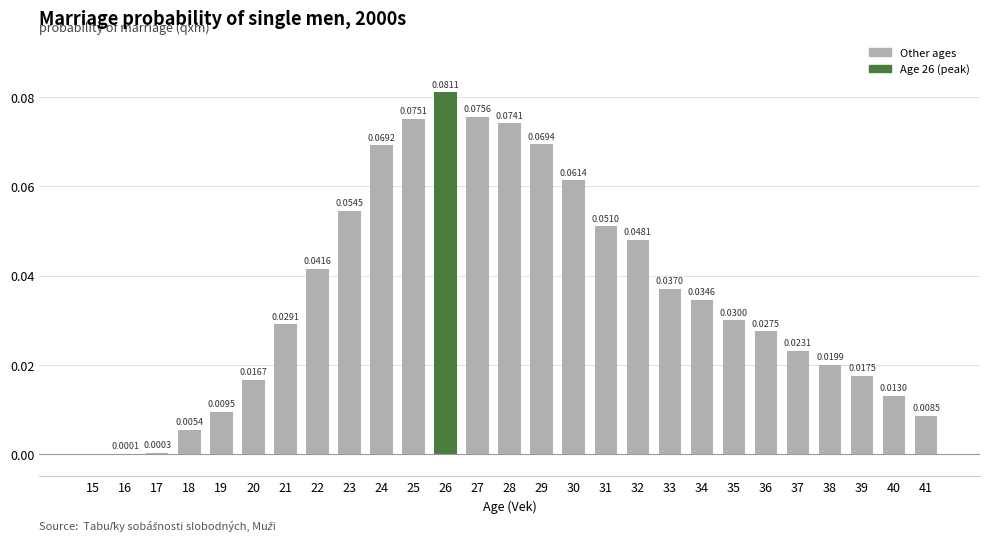

Which has a higher value, 30 or 37?

30